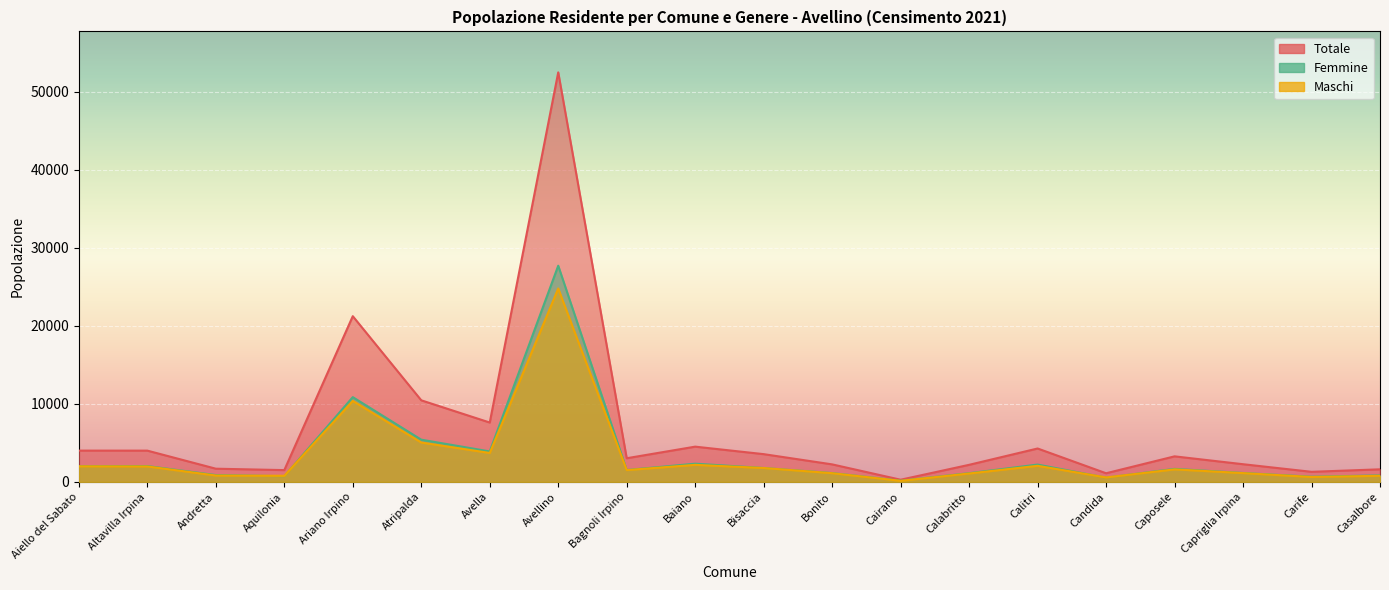

How many values in the Femmine series are below 1666?

10